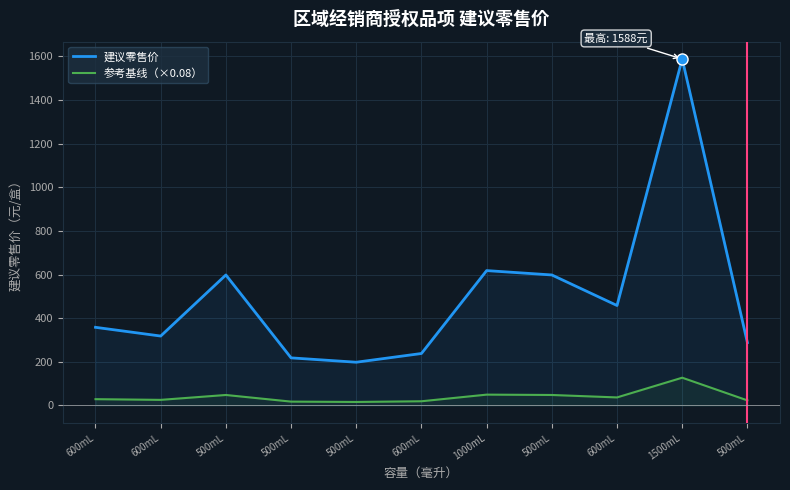

Which category has the lowest value in the 参考基线（×0.08） series?

500mL